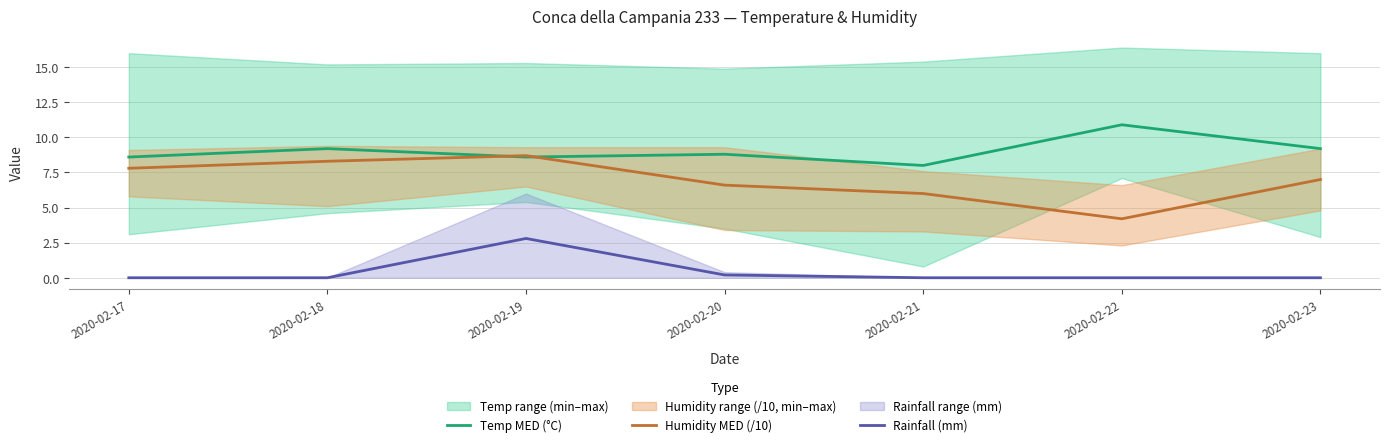

Read the Humidity MED (/10) value at 2020-02-19.

8.7